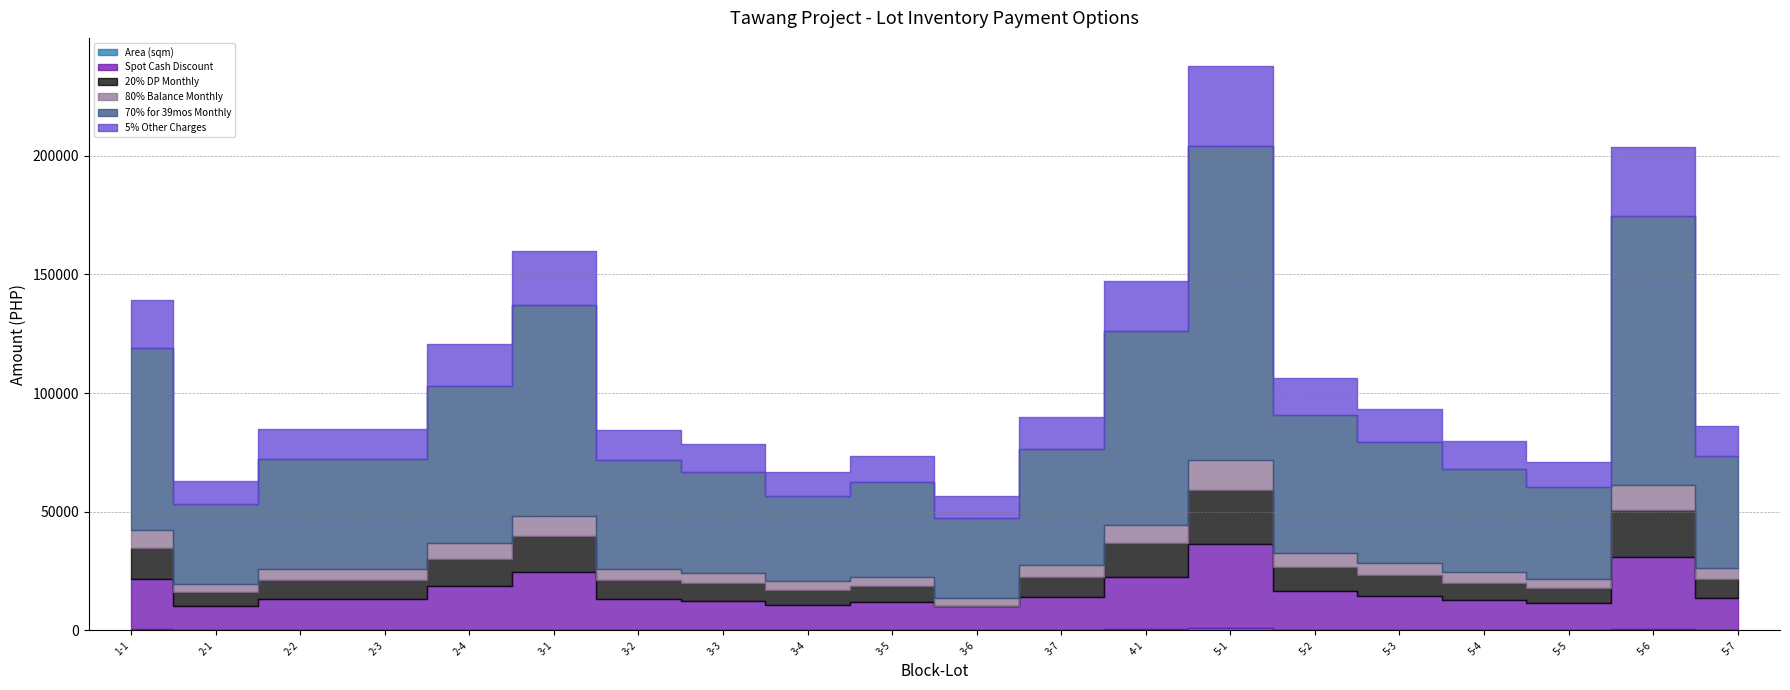

Which series has the largest total across all categories?

70% for 39mos Monthly